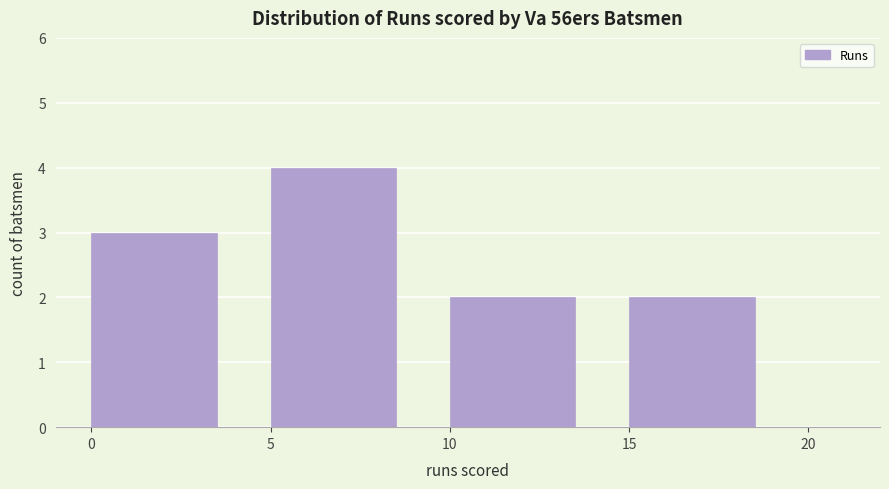

Over which range of the x-axis is the bar tallest?

5 to 10